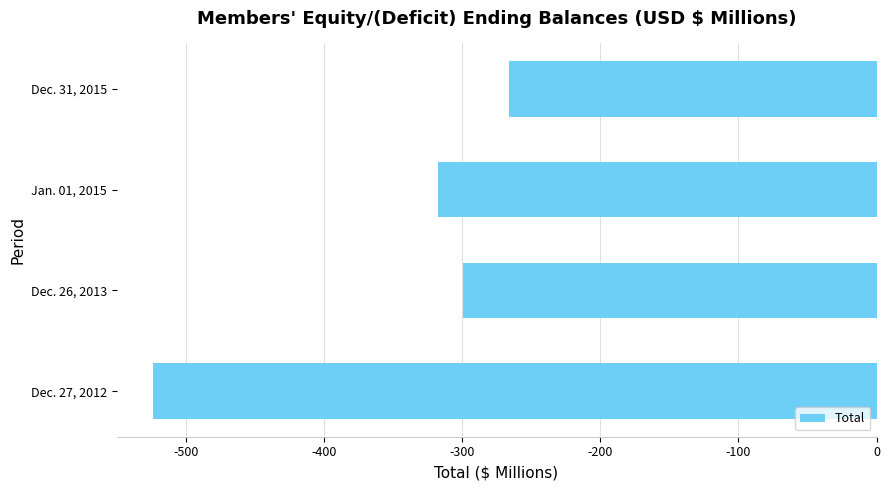

How many bars are there in total?

4